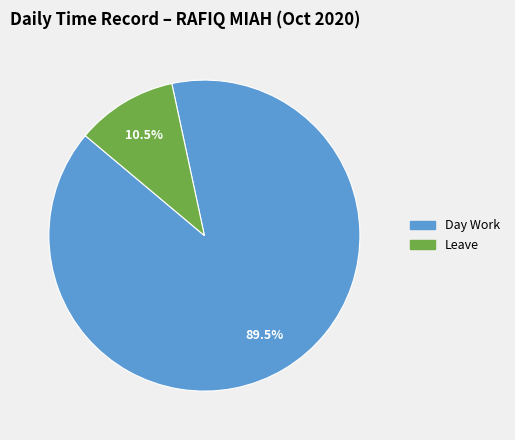

How many segments does this pie chart have?

2